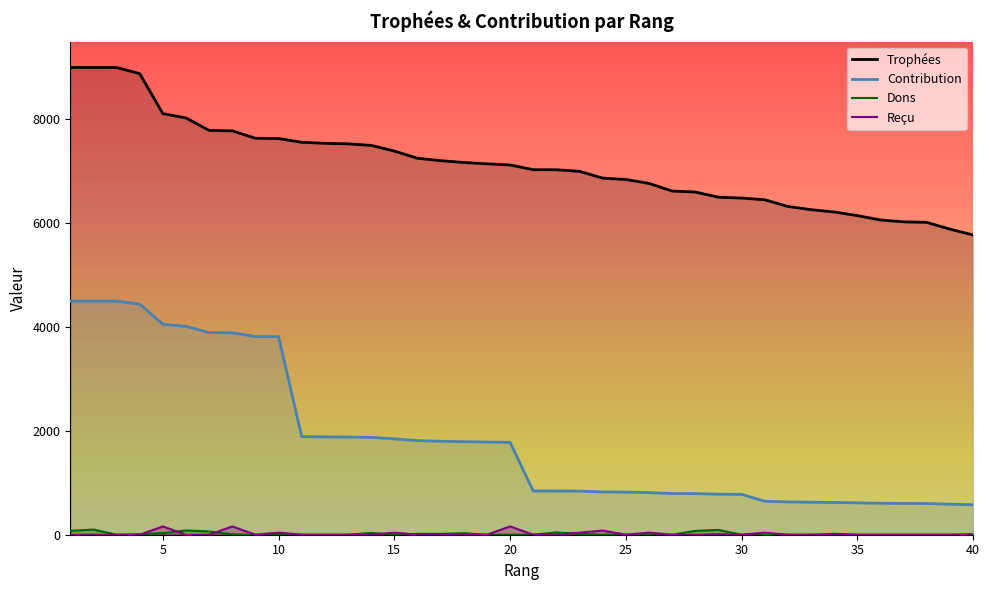

Reading right to left, extract all data points from this chart.

Trophées: 40=5775	39=5887	38=6017	37=6028	36=6063	35=6148	34=6217	33=6262	32=6324	31=6453	30=6485	29=6502	28=6602	27=6621	26=6768	25=6843	24=6870	23=7000	22=7031	21=7032	20=7123	19=7145	18=7171	17=7206	16=7252	15=7391	14=7500	13=7530	12=7540	11=7560	10=7632	9=7637	8=7780	7=7789	6=8029	5=8112	4=8882	3=9000	2=9000	1=9000
Contribution: 40=577	39=588	38=601	37=602	36=606	35=614	34=621	33=626	32=632	31=645	30=778	29=780	28=792	27=794	26=812	25=821	24=824	23=840	22=843	21=843	20=1780	19=1786	18=1792	17=1801	16=1813	15=1847	14=1875	13=1882	12=1885	11=1890	10=3816	9=3818	8=3890	7=3894	6=4014	5=4056	4=4441	3=4500	2=4500	1=4500
Dons: 40=10	39=0	38=0	37=0	36=0	35=0	34=18	33=0	32=0	31=0	30=0	29=92	28=74	27=0	26=0	25=0	24=0	23=16	22=44	21=0	20=0	19=0	18=28	17=16	16=16	15=0	14=34	13=0	12=0	11=0	10=18	9=0	8=8	7=63	6=82	5=30	4=8	3=0	2=99	1=76
Reçu: 40=0	39=0	38=0	37=0	36=0	35=0	34=0	33=0	32=0	31=40	30=0	29=10	28=0	27=0	26=40	25=0	24=80	23=40	22=0	21=0	20=160	19=0	18=0	17=0	16=0	15=40	14=0	13=0	12=0	11=0	10=40	9=0	8=160	7=0	6=0	5=160	4=0	3=0	2=0	1=0